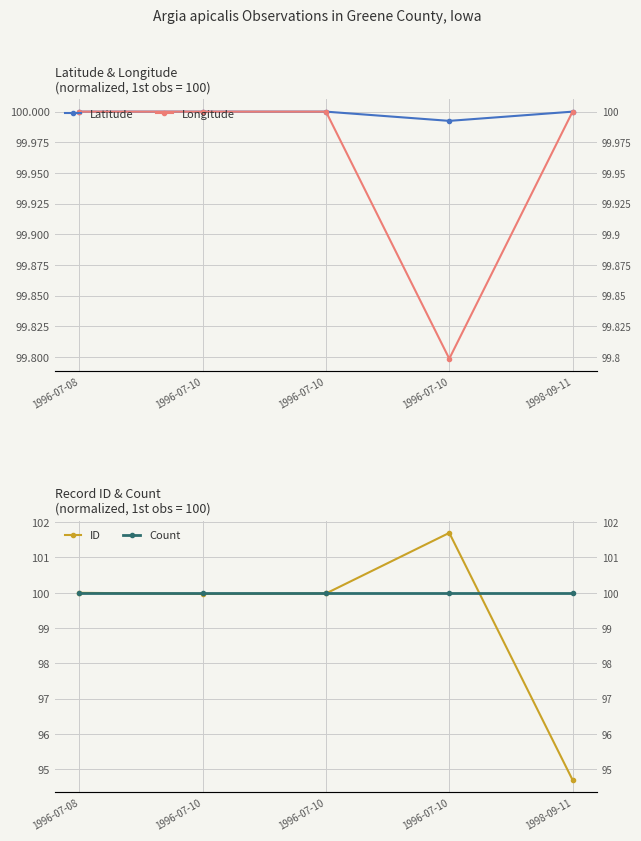

Reading left to right, transcribe all the data shown in this chart.

Latitude: 1996-07-08=100.0	1996-07-10=100.0	1996-07-10=100.0	1996-07-10=100.0	1998-09-11=100.0
Longitude: 1996-07-08=100.0	1996-07-10=100.0	1996-07-10=100.0	1996-07-10=99.8	1998-09-11=100.0
ID: 1996-07-08=100.0	1996-07-10=100.0	1996-07-10=100.0	1996-07-10=101.7	1998-09-11=94.7
Count: 1996-07-08=100.0	1996-07-10=100.0	1996-07-10=100.0	1996-07-10=100.0	1998-09-11=100.0